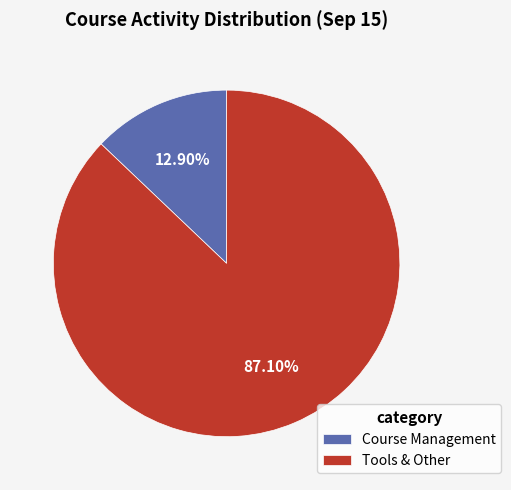

Between Tools & Other and Course Management, which is larger?

Tools & Other